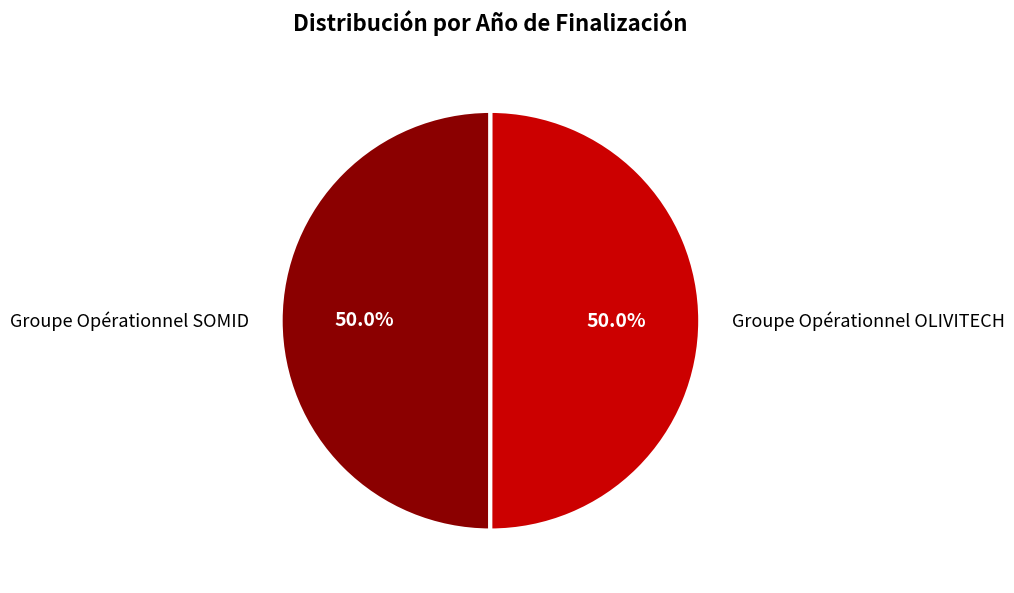

What is the ratio of the value at Groupe Opérationnel OLIVITECH to the value at Groupe Opérationnel SOMID?

1.0